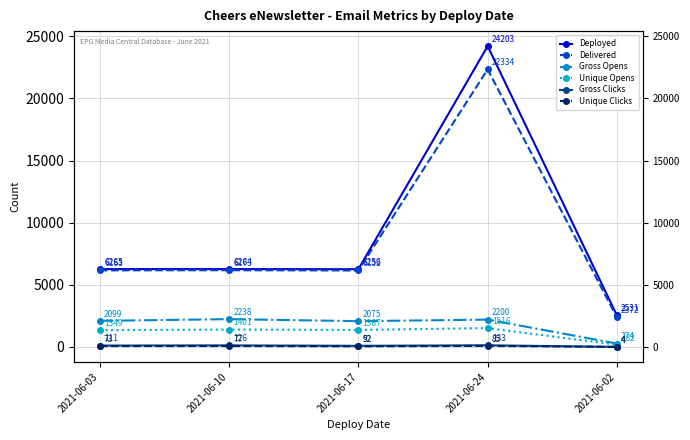

What are all the series names shown in the legend?

Deployed, Delivered, Gross Opens, Unique Opens, Gross Clicks, Unique Clicks